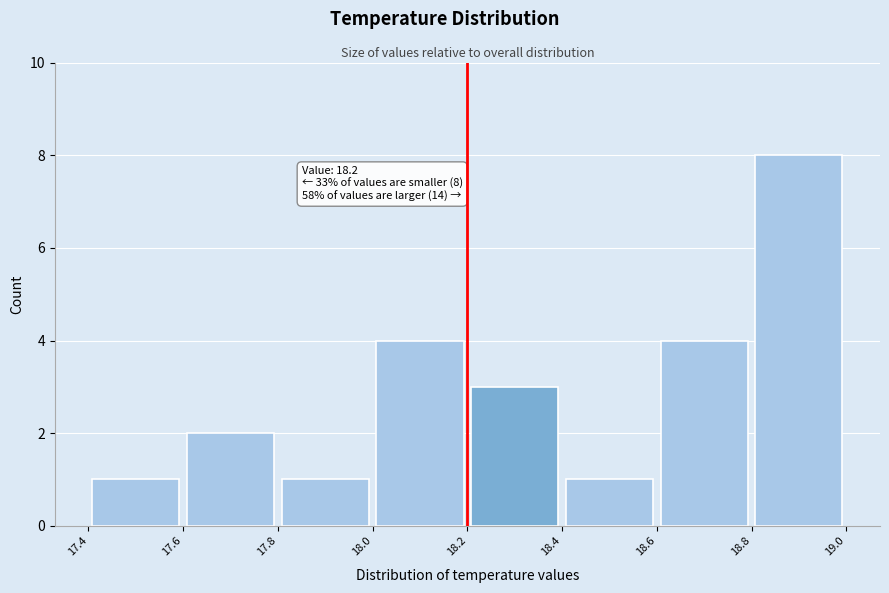

Over which range of the x-axis is the bar tallest?

18.8 to 19.0